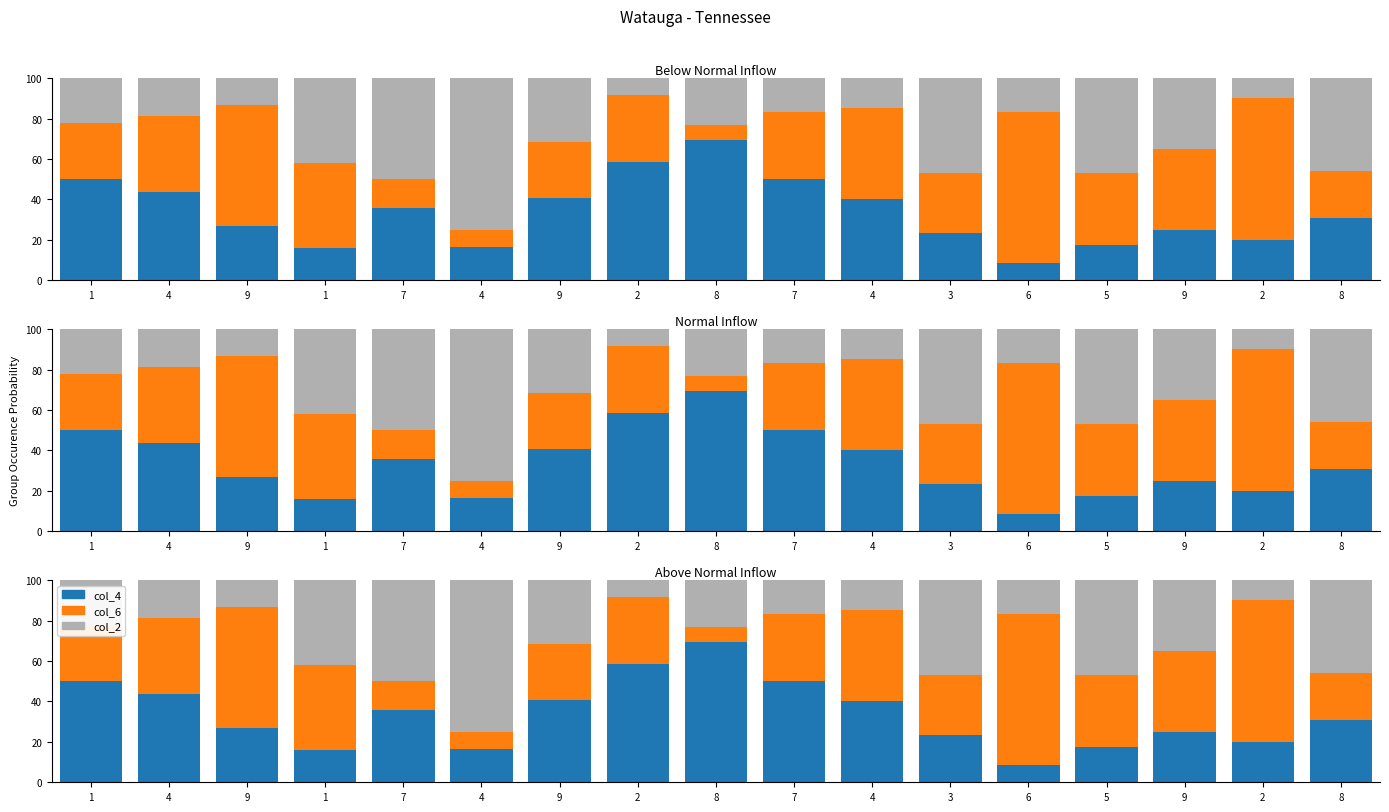

Which series has the largest total across all categories?

col_6